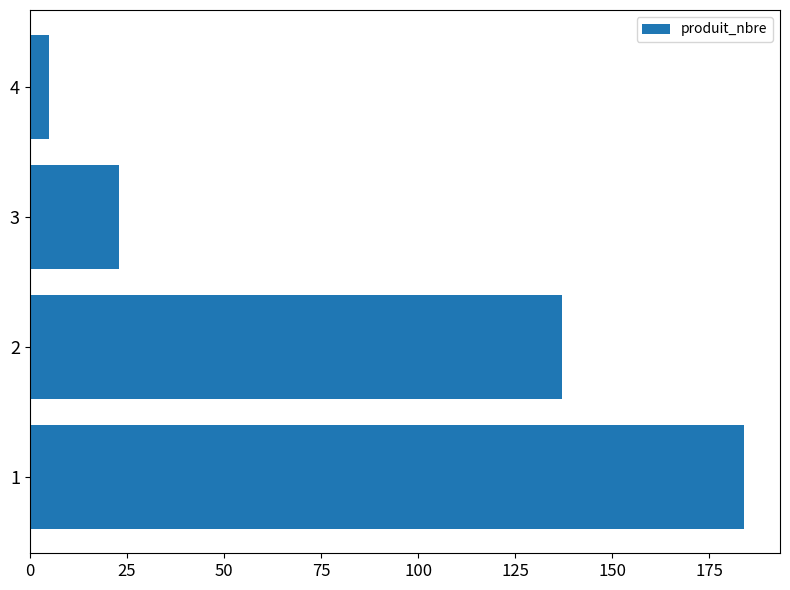

What is the maximum value shown in the chart?

184